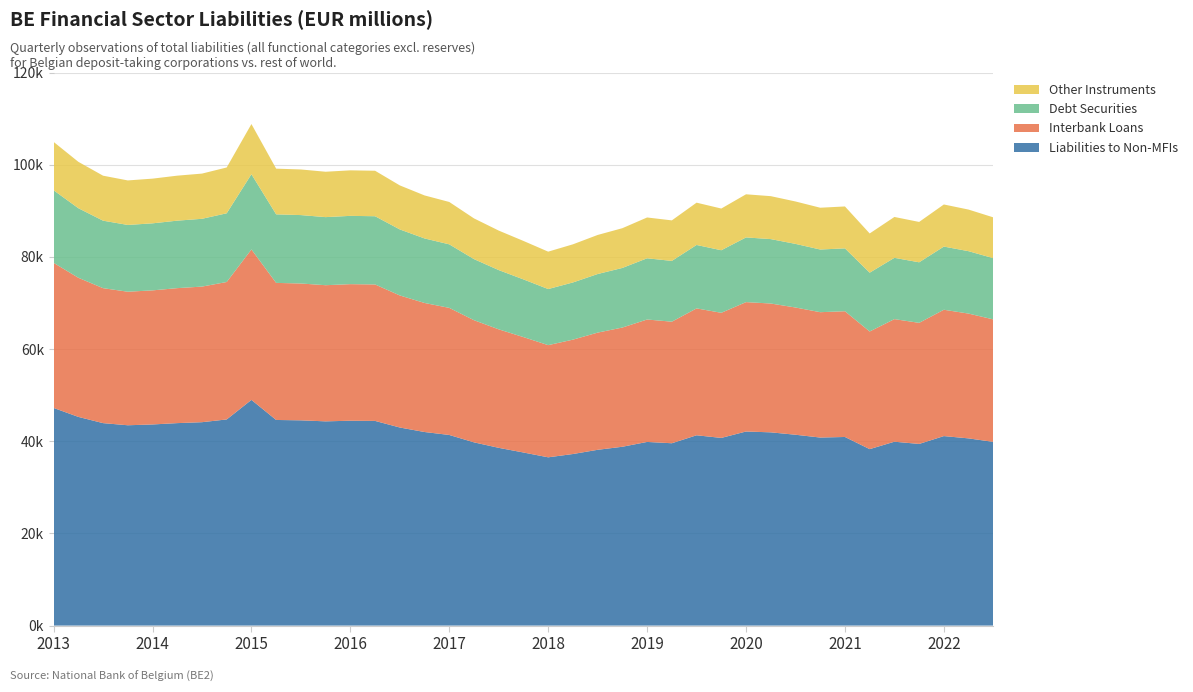

Reading right to left, list all the values displayed in this chart.

88569	90256	91367	87577	88656	85076	90937	90661	92017	93171	93574	90484	91758	87914	88545	86221	84751	82720	81130	83454	85700	88345	91908	93329	95504	98683	98773	98468	98960	99138	108814	99395	98065	97618	96971	96584	97613	100622	104943